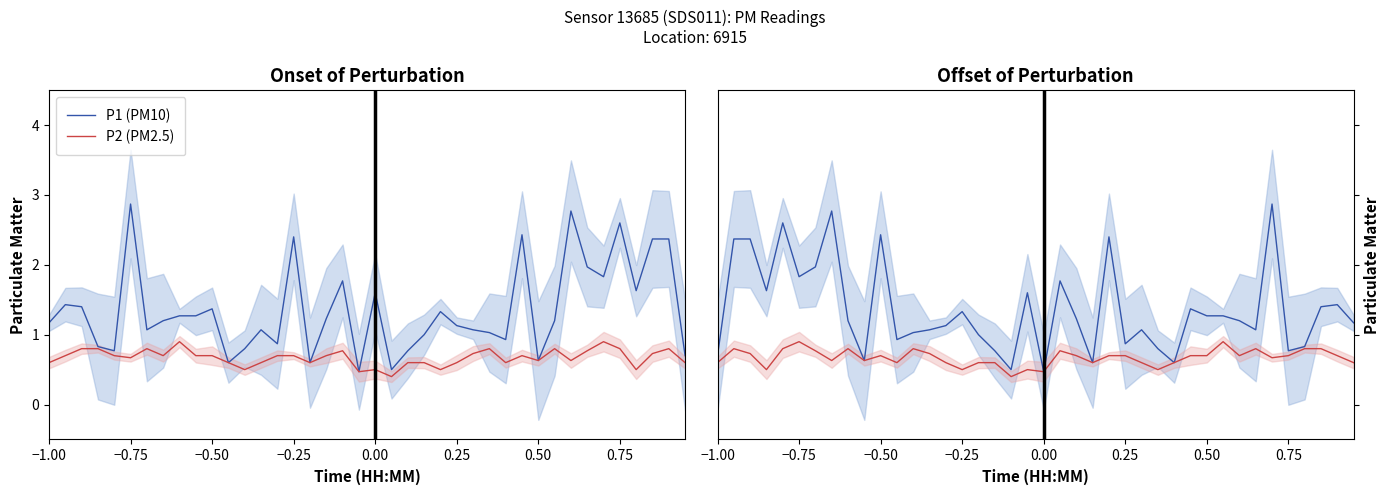

Rank the series by their average value, from lowest to highest.

P2 (PM2.5), P1 (PM10)